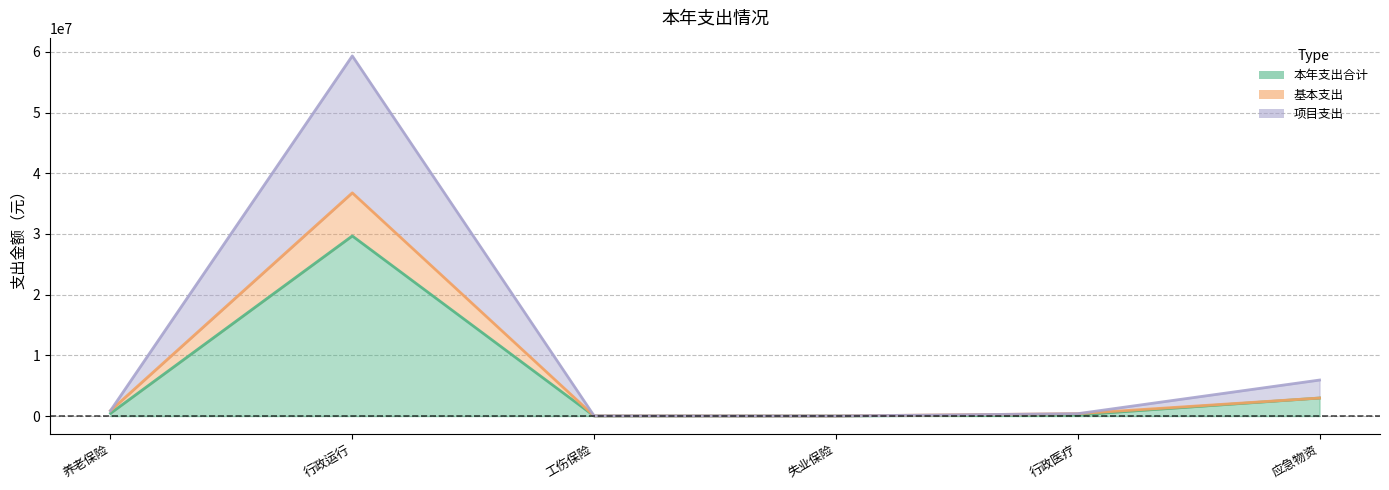

List the labels in order of 本年支出合计 value, largest first.

行政运行, 应急物资, 养老保险, 行政医疗, 工伤保险, 失业保险